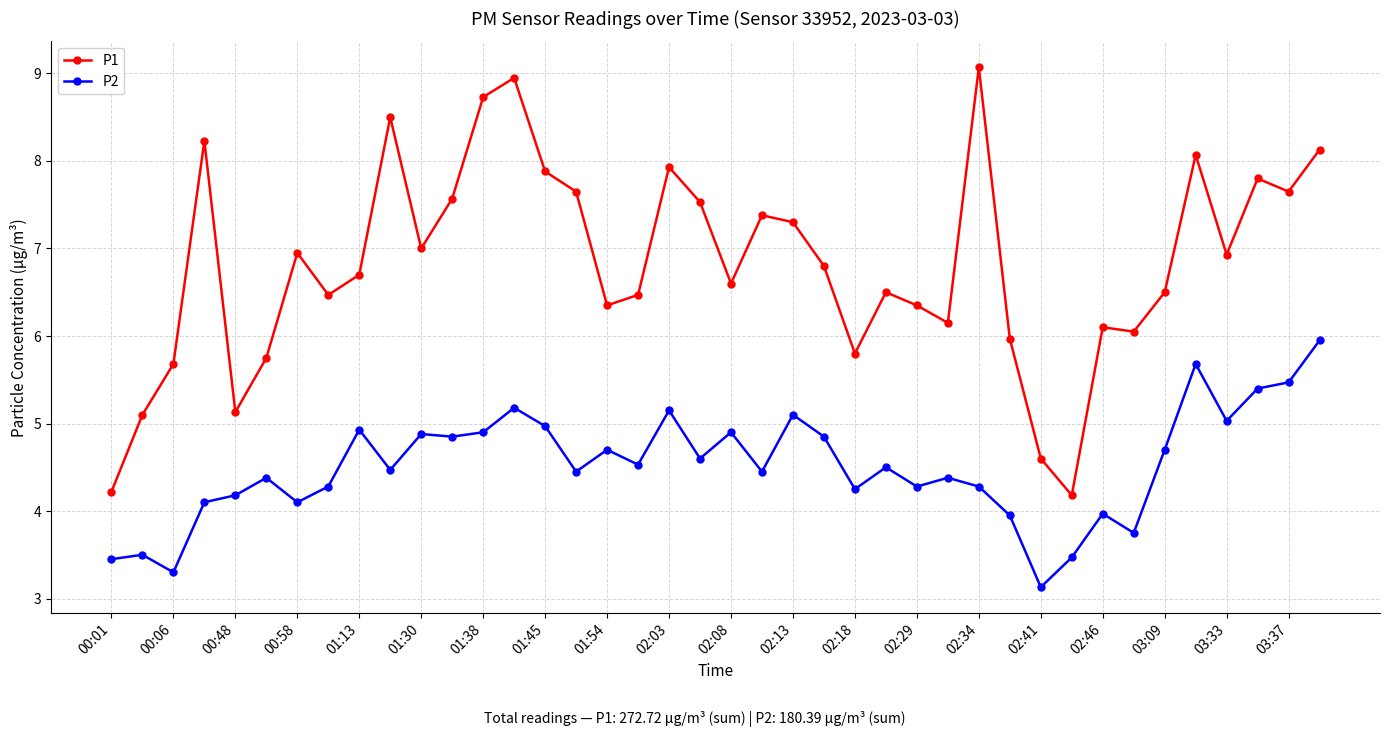

What is the sum of all P1 values?

272.7